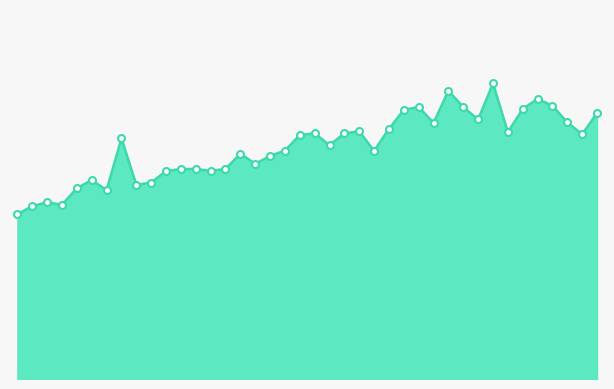

List the labels in order of value, smallest first.

00:02, 00:04, 00:09, 00:07, 00:17, 00:12, 00:22, 00:24, 00:14, 00:26, 00:34, 00:29, 00:31, 00:36, 00:41, 00:44, 00:39, 01:01, 00:46, 00:53, 00:19, 00:48, 01:36, 00:51, 00:56, 01:24, 00:58, 01:04, 01:11, 01:34, 01:19, 01:39, 01:06, 01:26, 01:09, 01:16, 01:32, 01:29, 01:14, 01:21